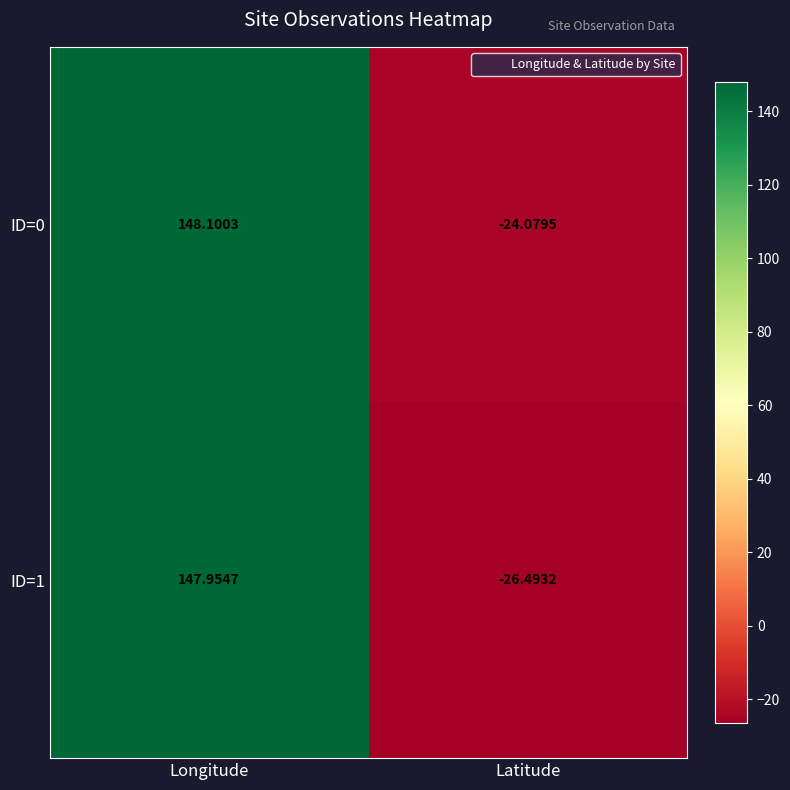

Which category has the lowest value in the ID=0 series?

Latitude